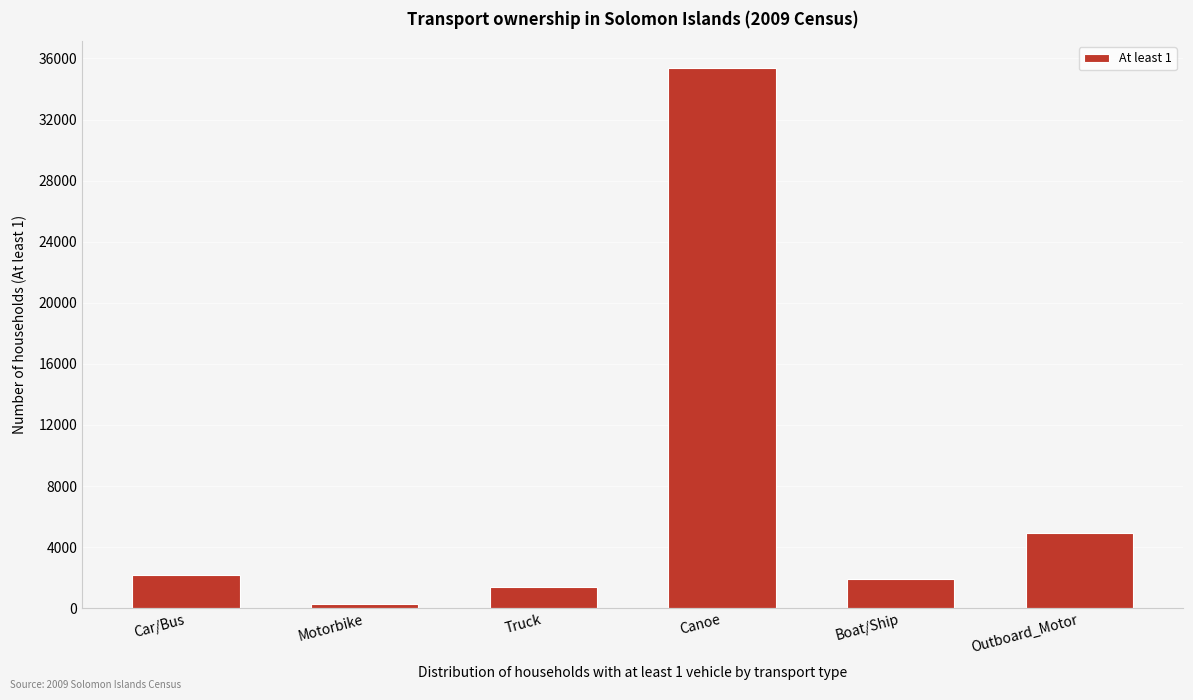

Reading left to right, what are all the values shown in this chart?

2150	252	1413	35363	1939	4931